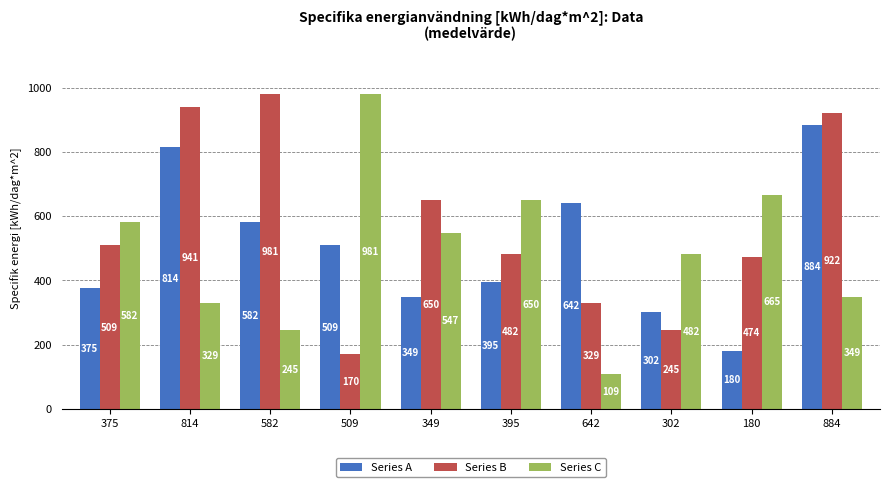

At which label does Series A reach its peak?

884